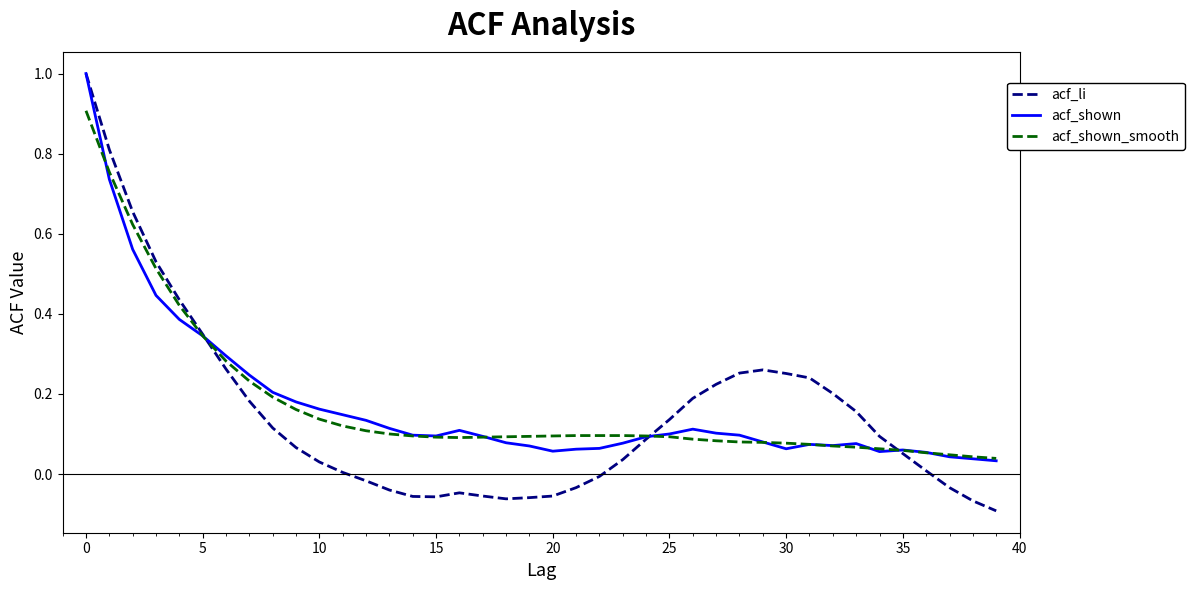

Which series has the largest range (max minus min)?

acf_li